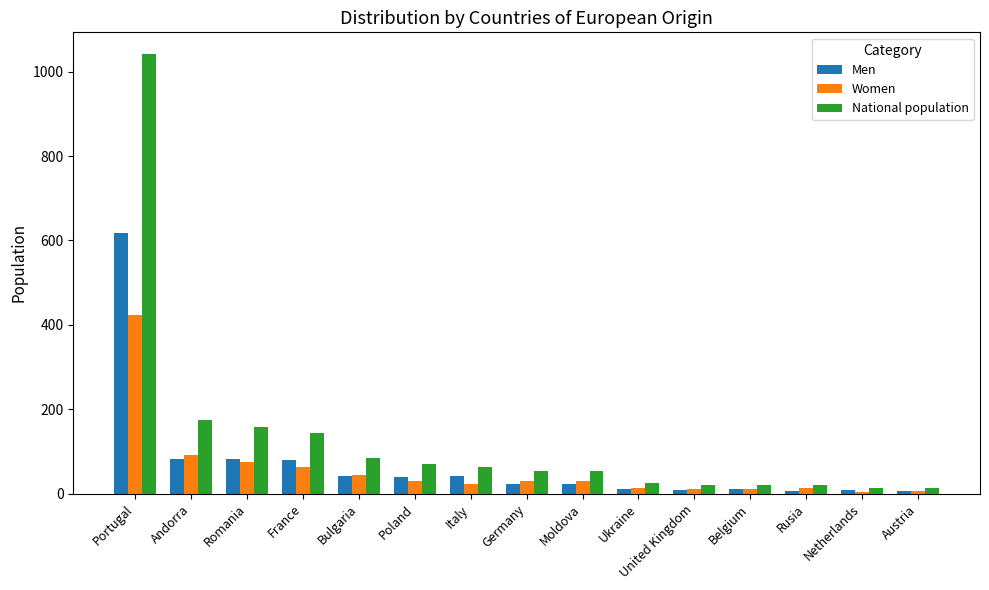

What is the average value of the Men series?

72